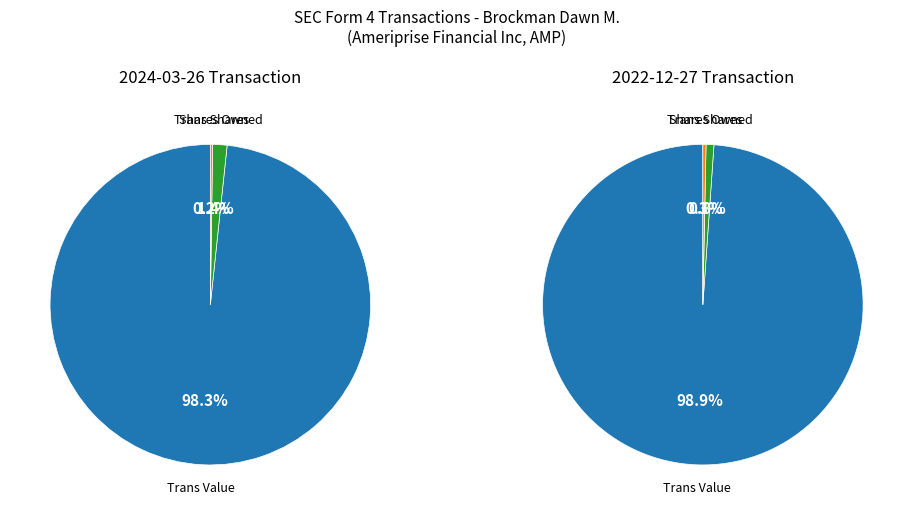

Between 2022-12-27 (Row 2) and 2024-03-26 (Row 1), which is larger?

2022-12-27 (Row 2)